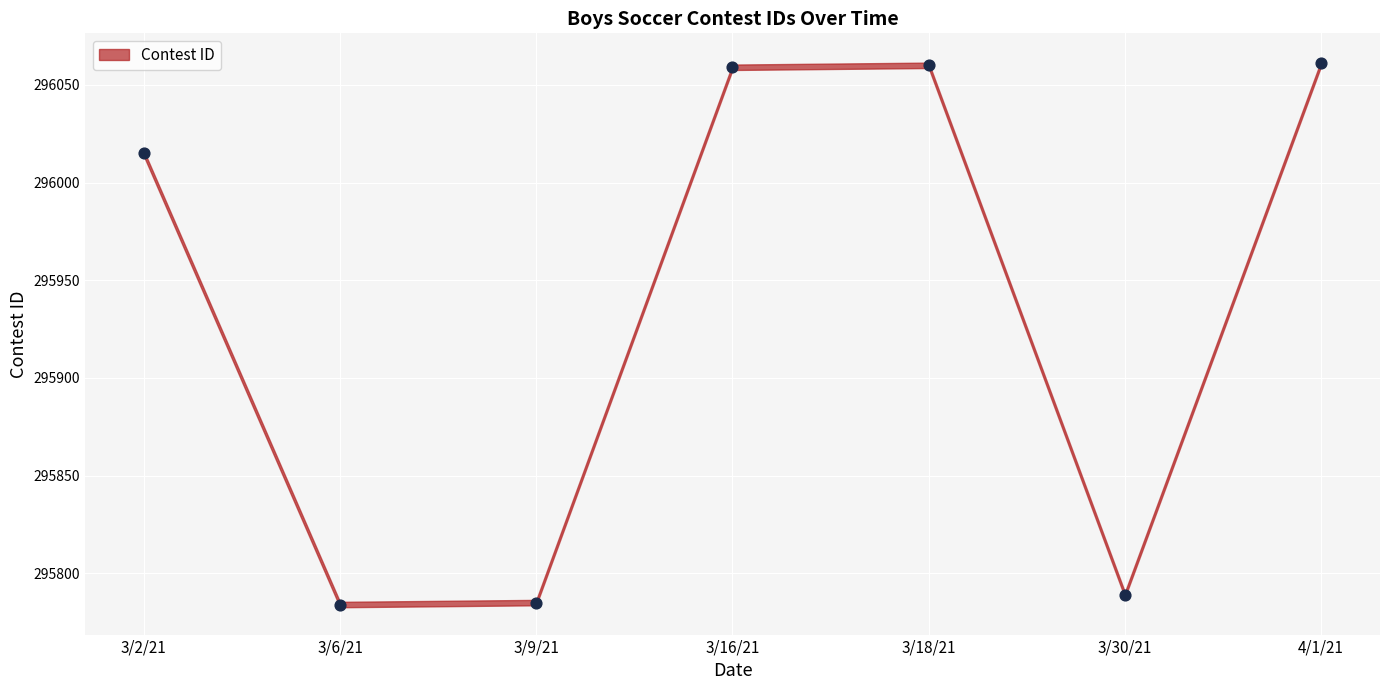

Which has a higher value, 3/18/21 or 4/1/21?

4/1/21